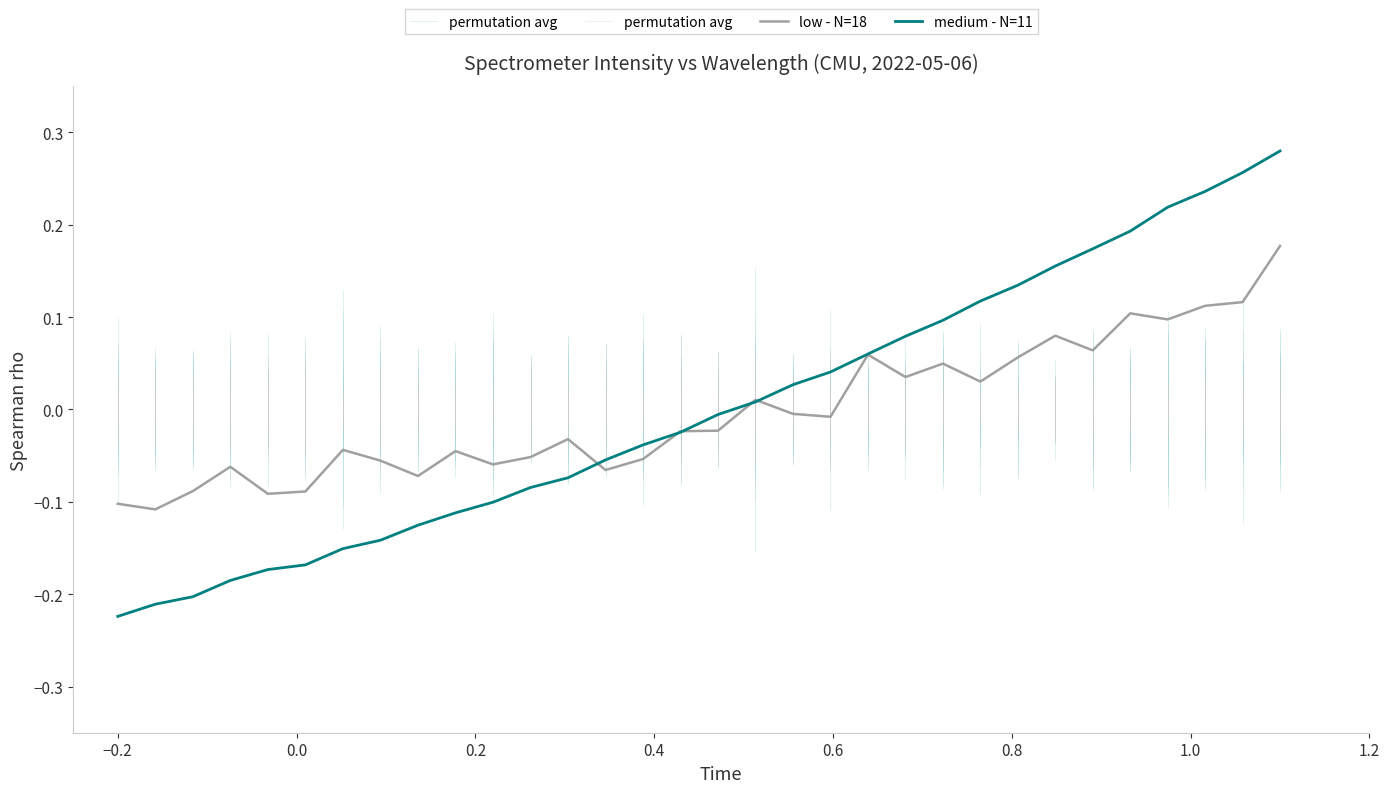

Which series ends up on top after the final intersection of low - N=18 and medium - N=11?

medium - N=11